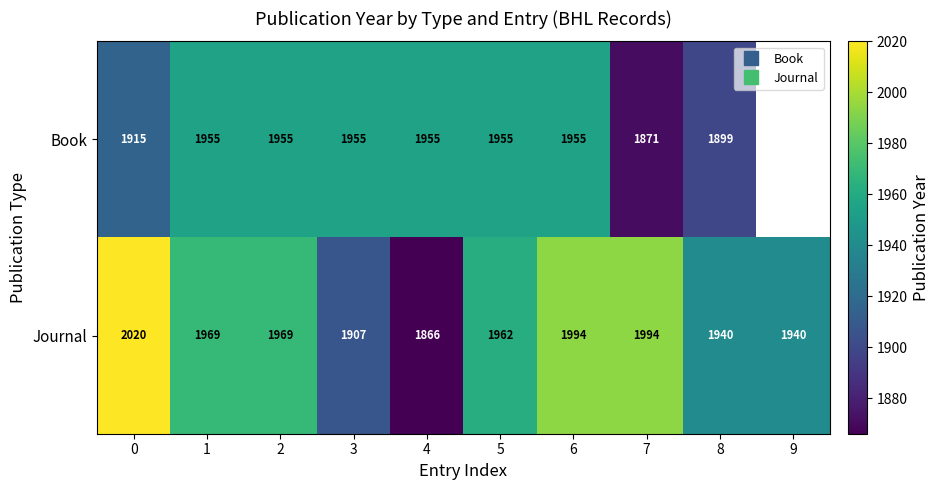

At which category is the sum across all series the highest?

6